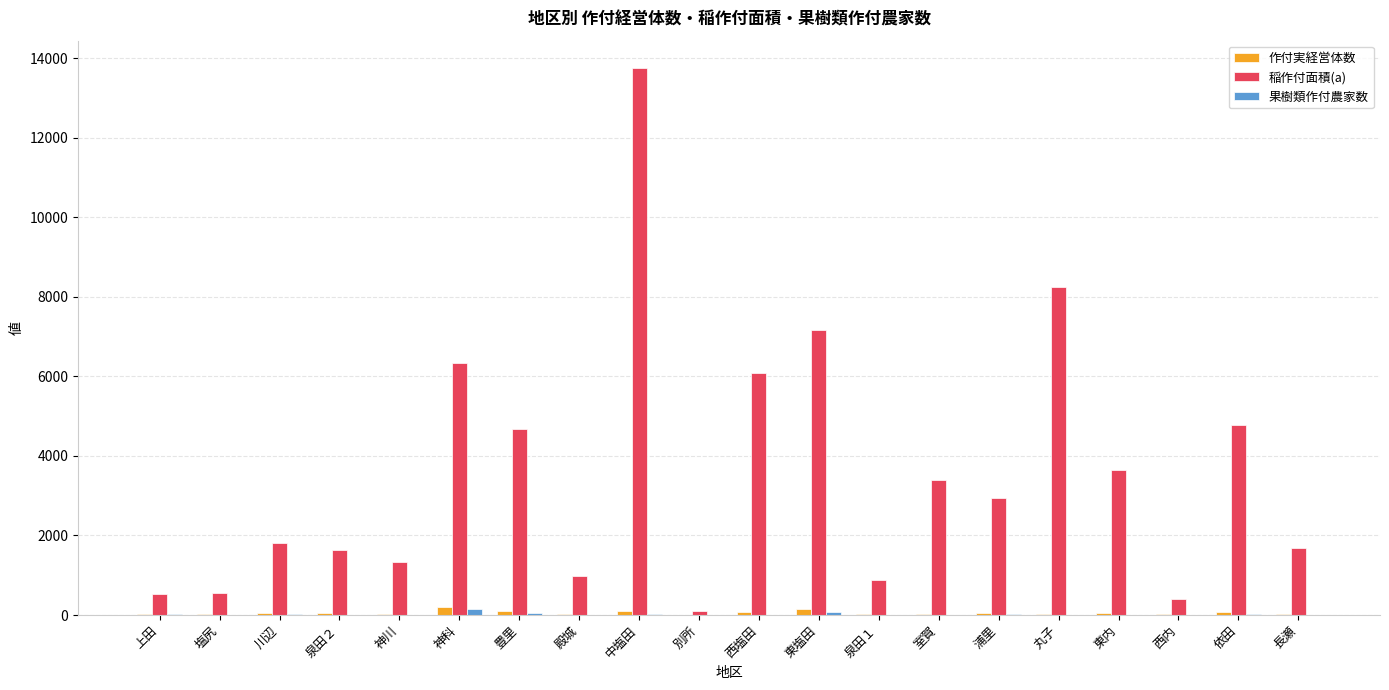

Which series has the largest total across all categories?

稲作付面積(a)